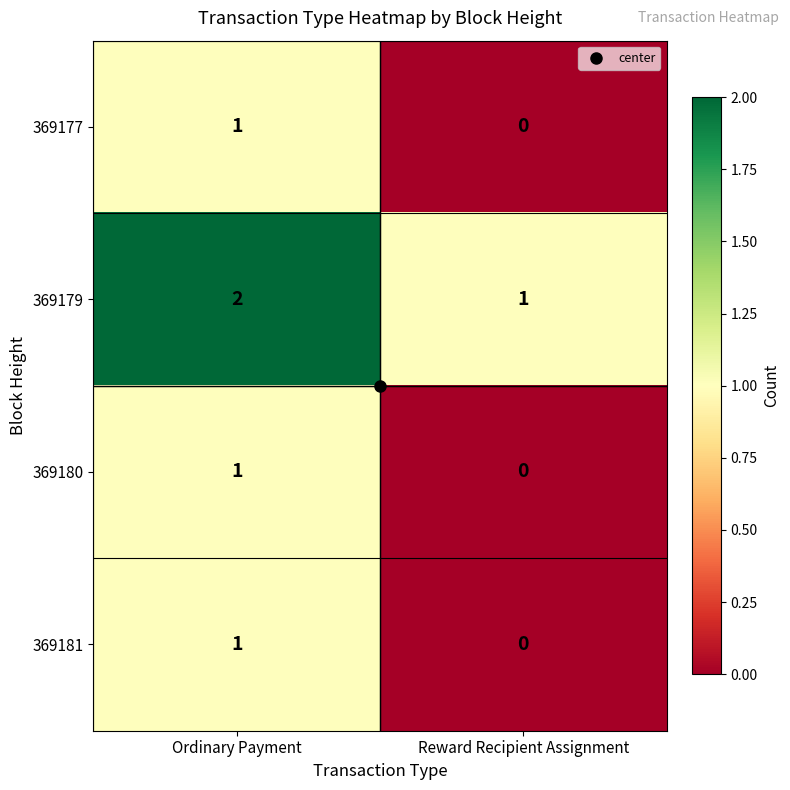

At how many categories does at least one series exceed 0?

2